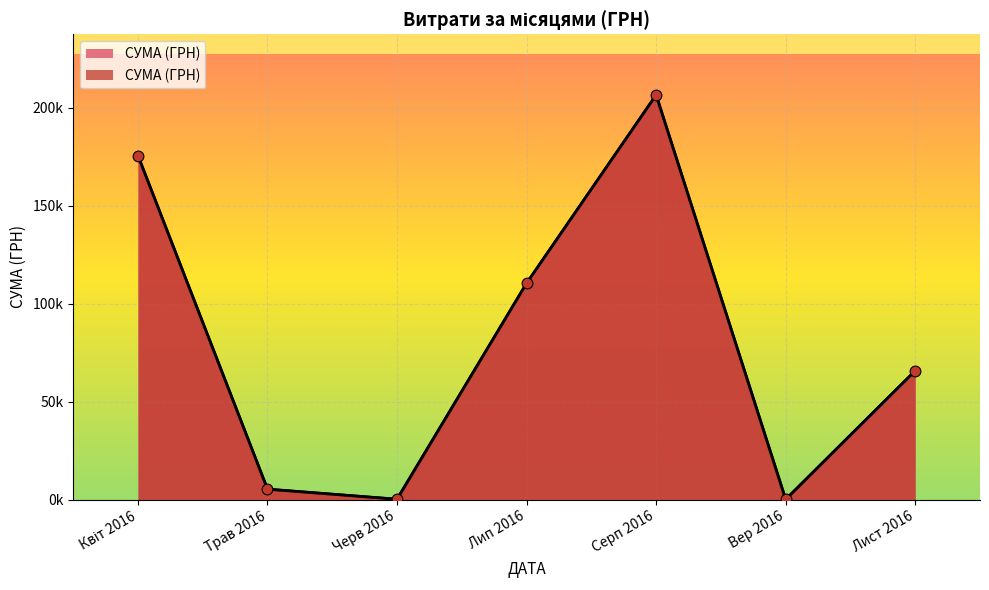

What is the change in value from 12.04.2016 to 01.07.2016?

+3405.0